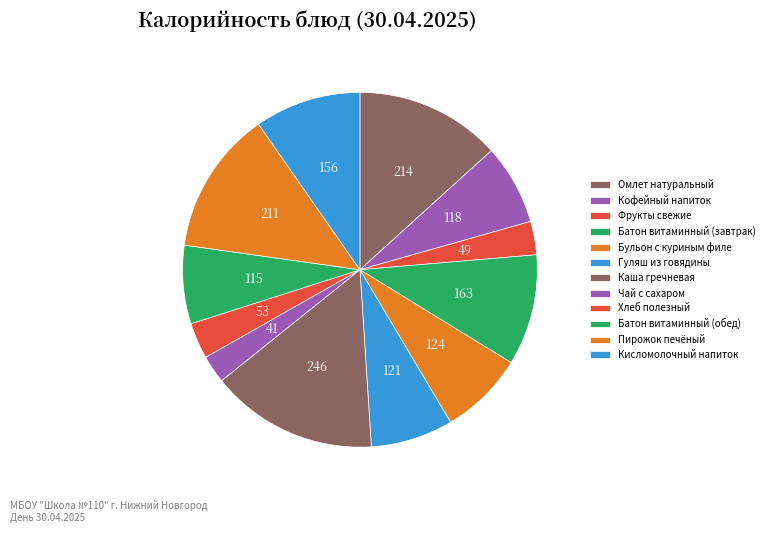

What percentage is the Чай с сахаром slice, to the nearest percent?

3%